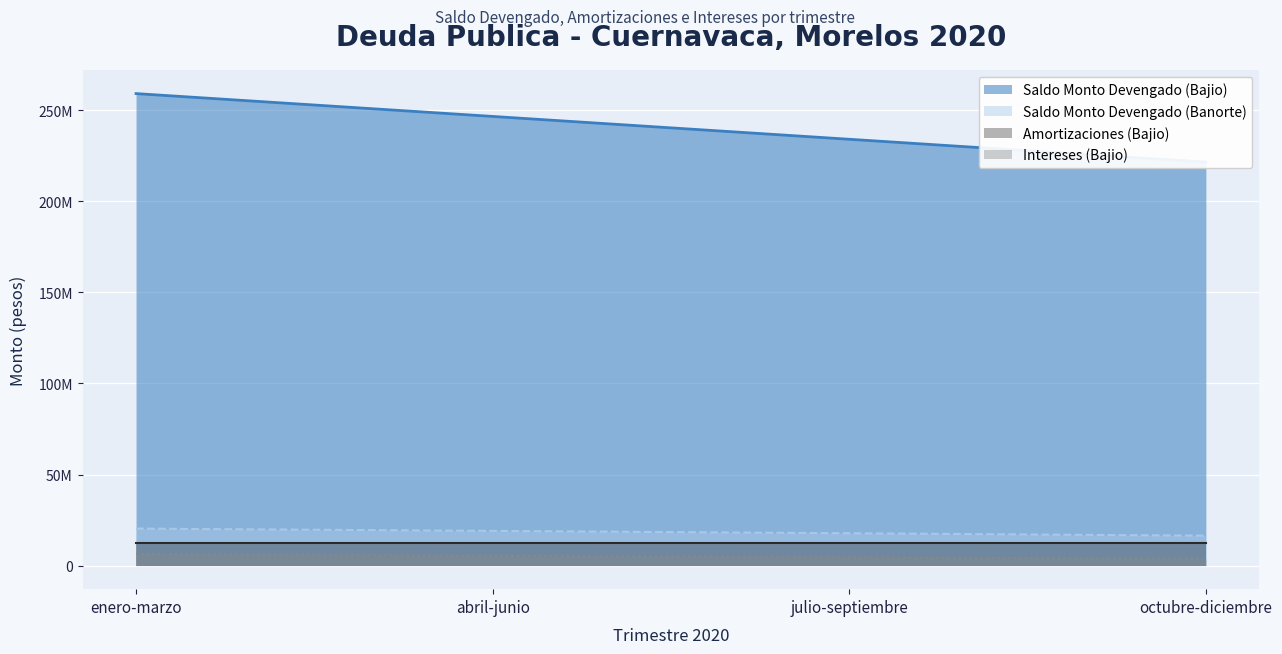

The value of Saldo Monto Devengado (Bajio) at julio-septiembre is 234113718.0. True or false?

True